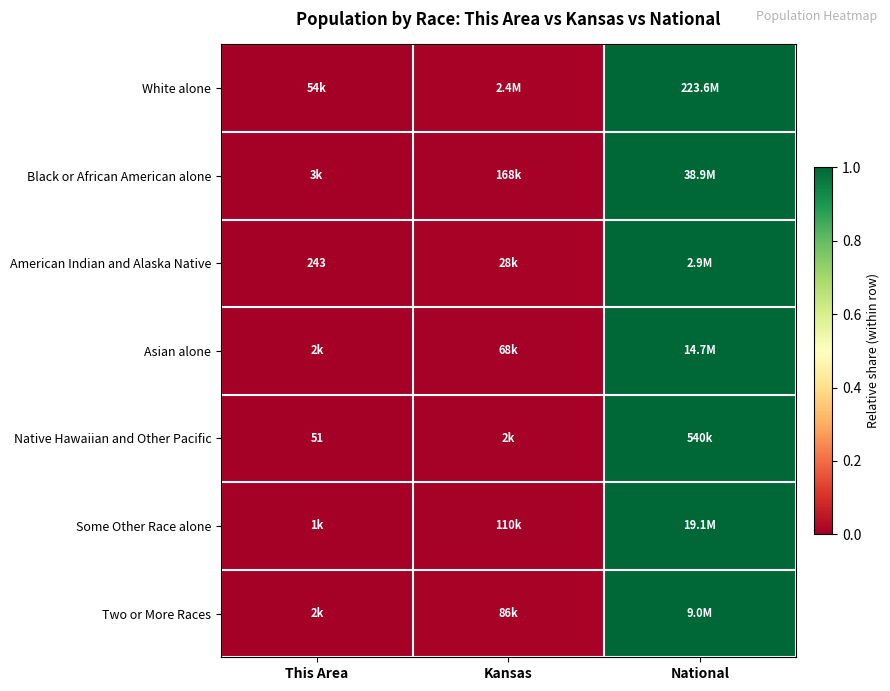

At how many categories does at least one series exceed 0?

3